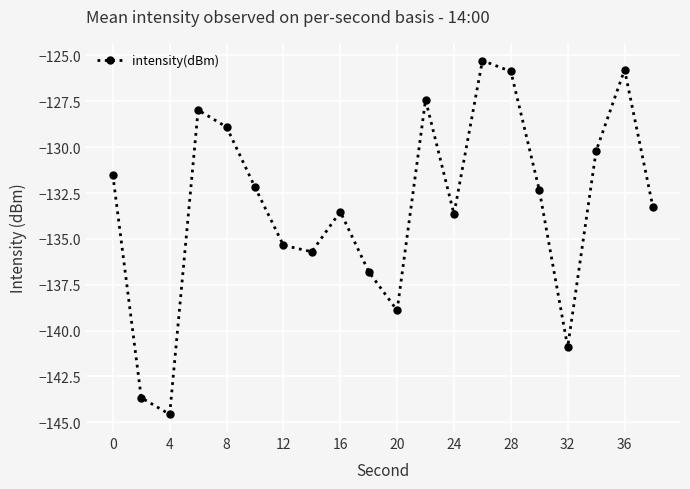

How many values are below -132?

12